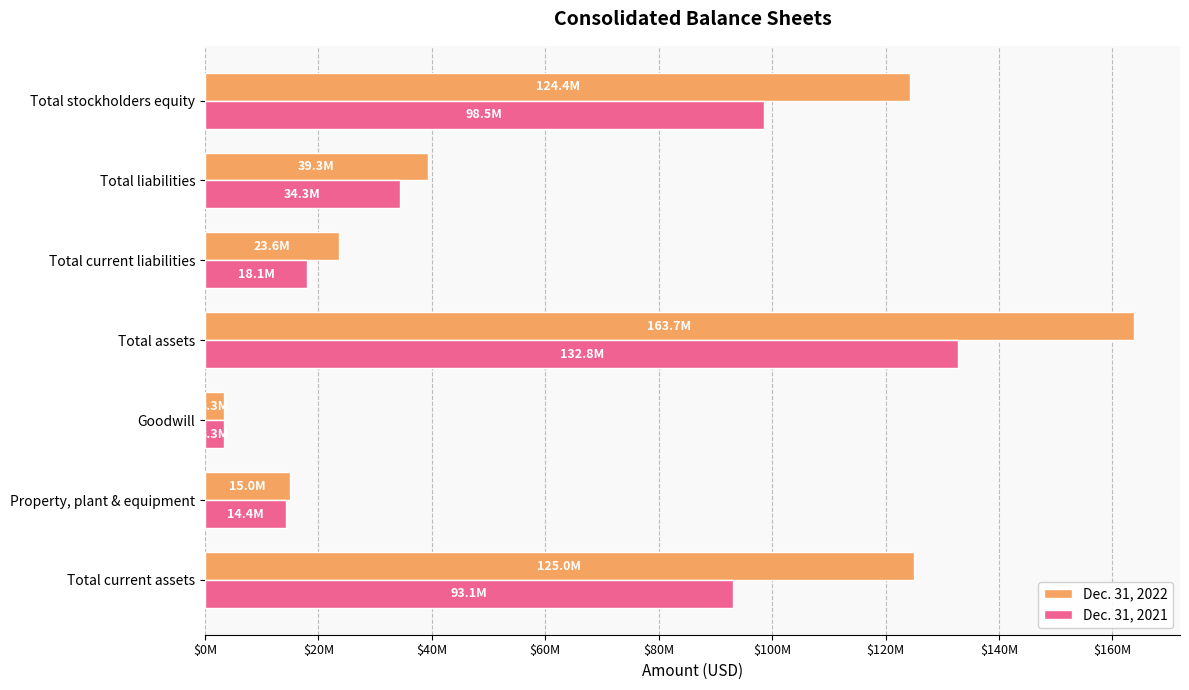

List the labels in order of Dec. 31, 2021 value, largest first.

Total assets, Total stockholders equity, Total current assets, Total liabilities, Total current liabilities, Property, plant & equipment, Goodwill